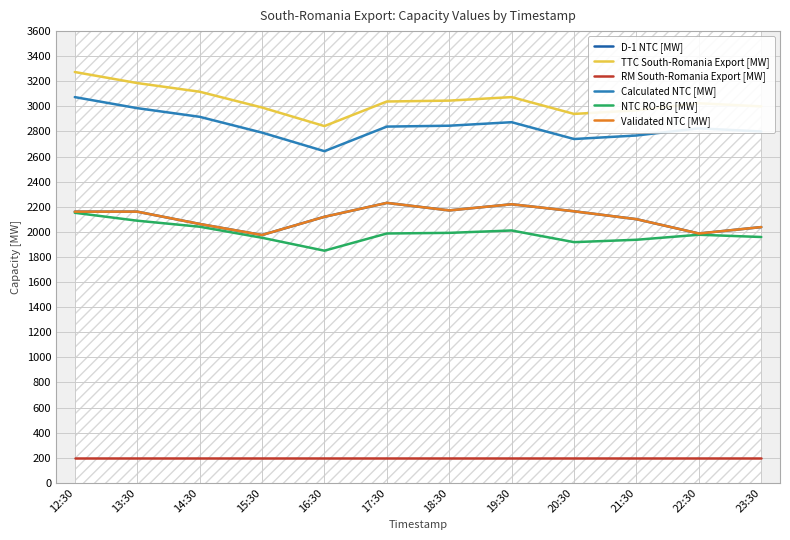

What is the label of the 5th point from the right?

19:30